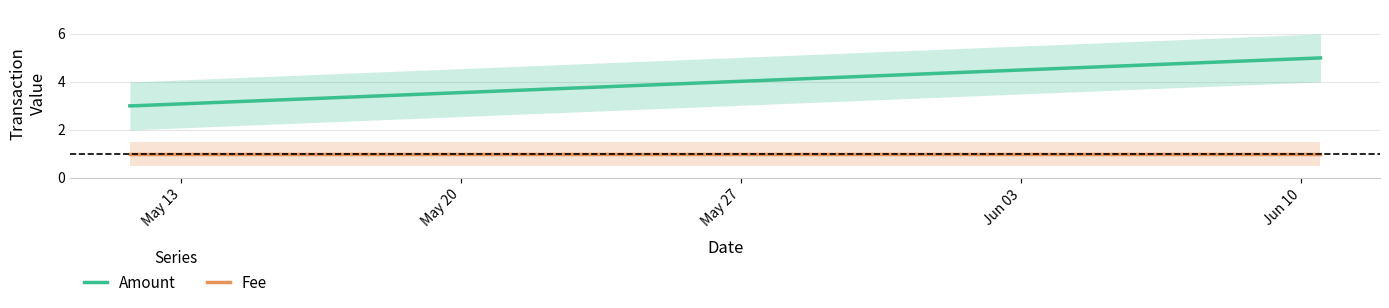

What is the sum of all Amount values?

11